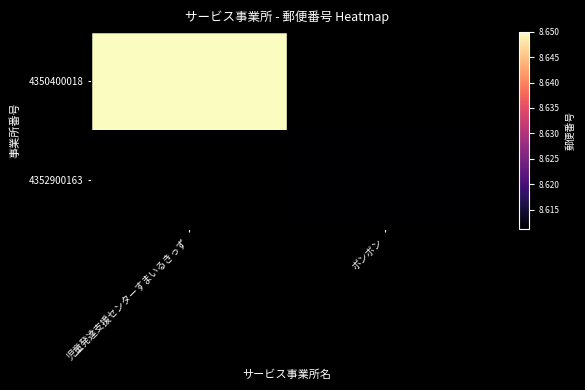

What is the maximum value shown in the chart?

8650005.0